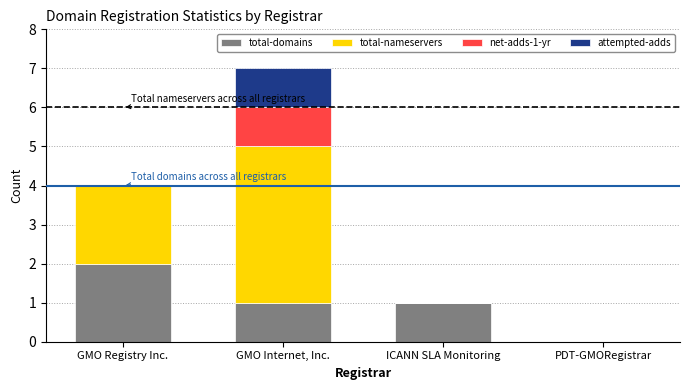

The value of total-domains at PDT-GMORegistrar is -1. True or false?

False